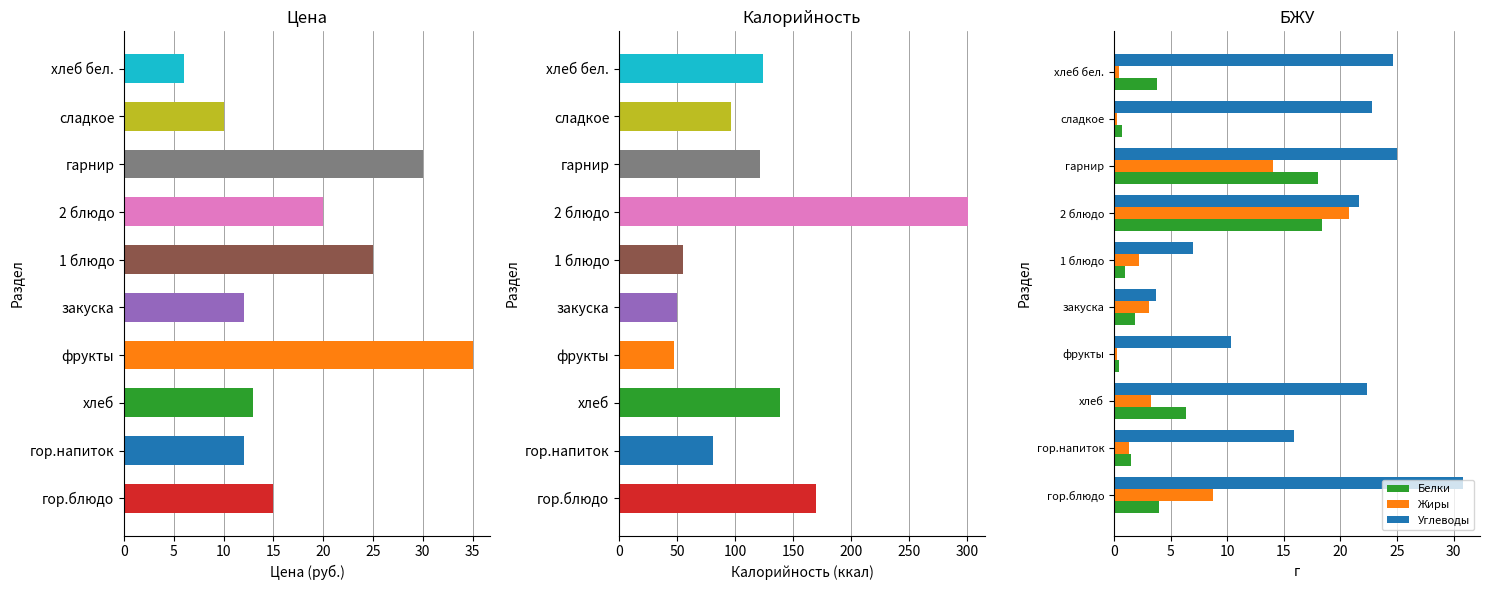

What is the difference between the maximum and second lowest values in the Белки series?

17.7